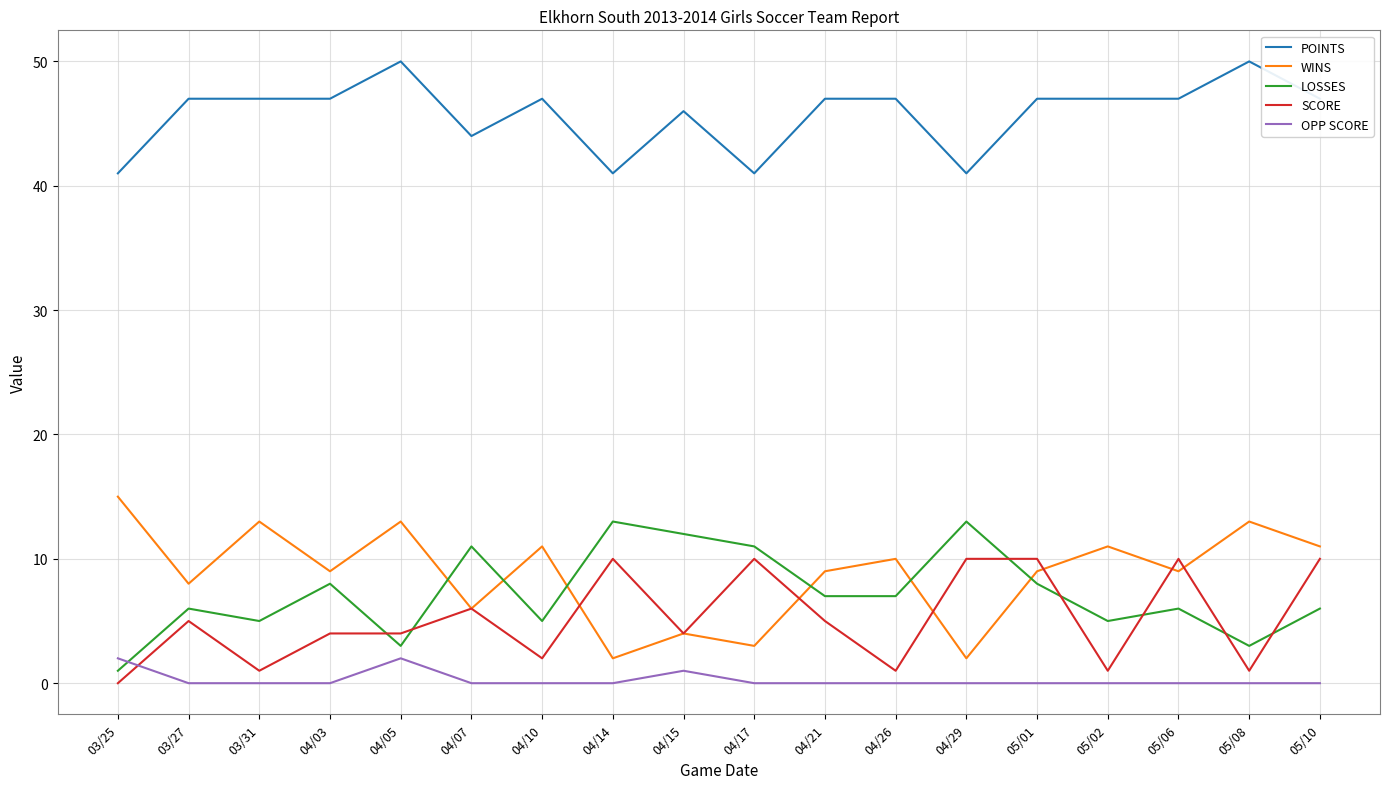

Which series has the largest total across all categories?

POINTS